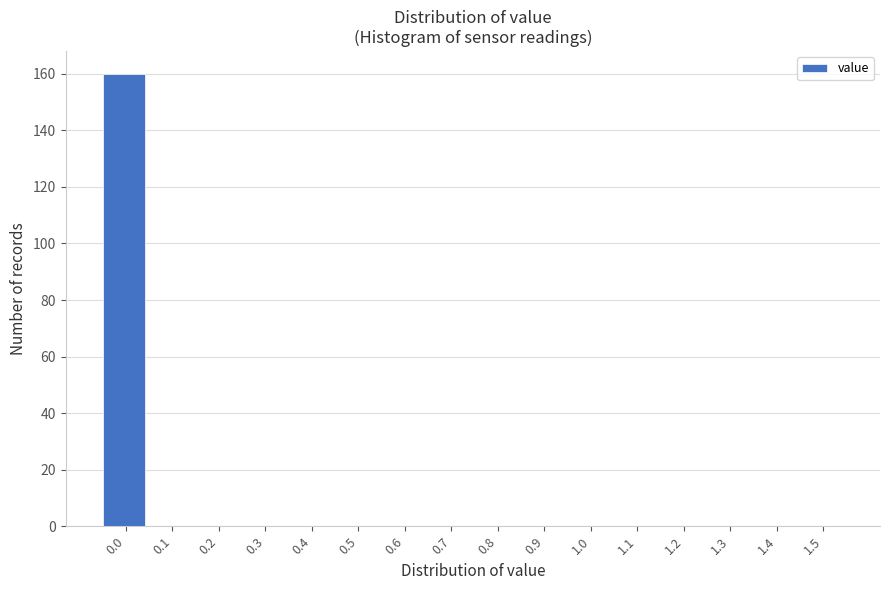

Reading right to left, extract all data points from this chart.

1.5=0	1.4=0	1.3=0	1.2=0	1.1=0	1.0=0	0.9=0	0.8=0	0.7=0	0.6=0	0.5=0	0.4=0	0.3=0	0.2=0	0.1=0	0.0=160